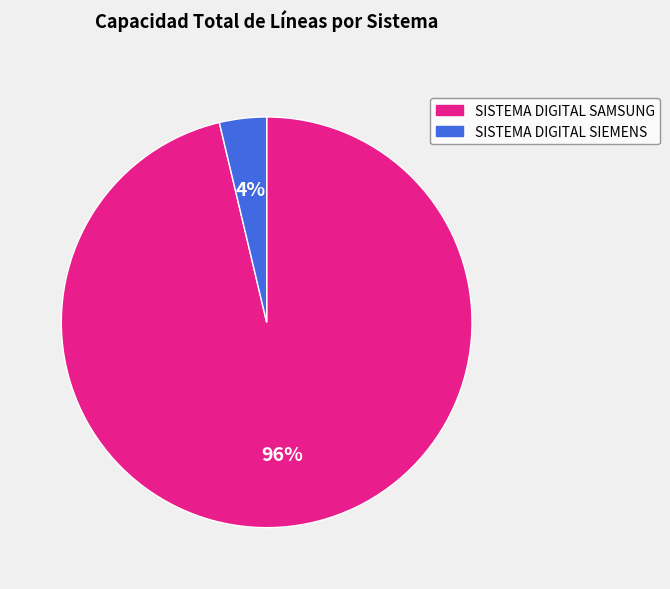

Is there any slice that represents more than half of the pie?

Yes